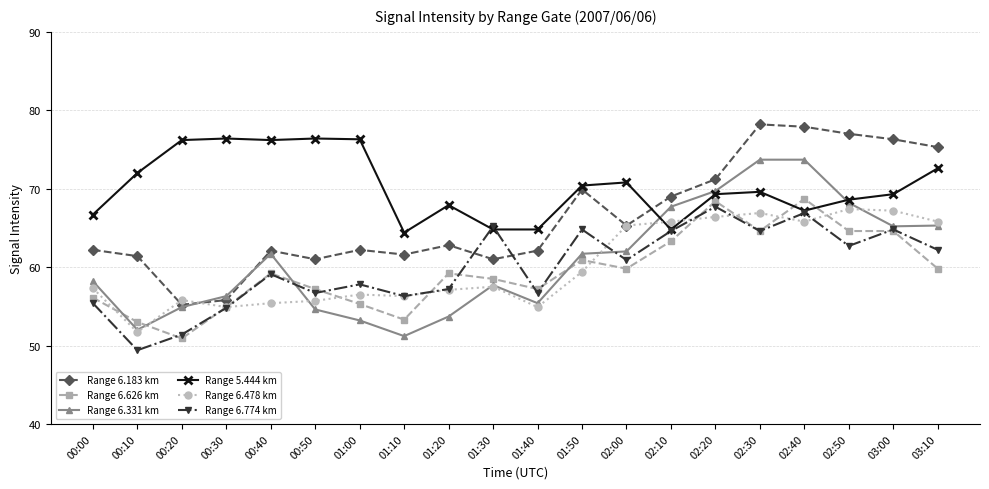

What is the sum of all Range 6.183 km values?

1327.5